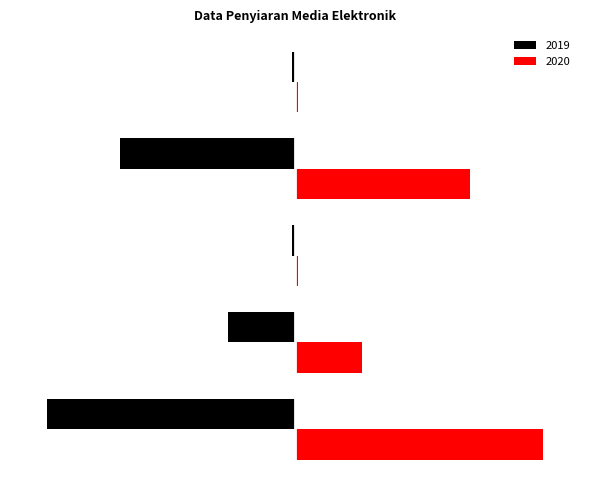

What are all the series names shown in the legend?

2019, 2020